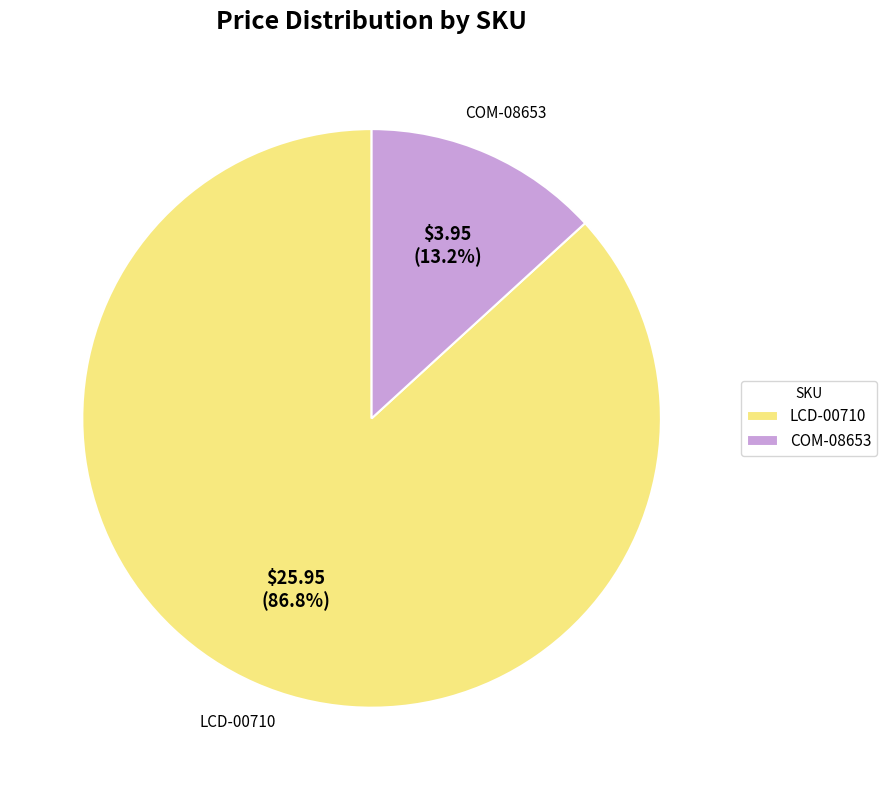

What percentage do COM-08653 and LCD-00710 together represent?

100.0%